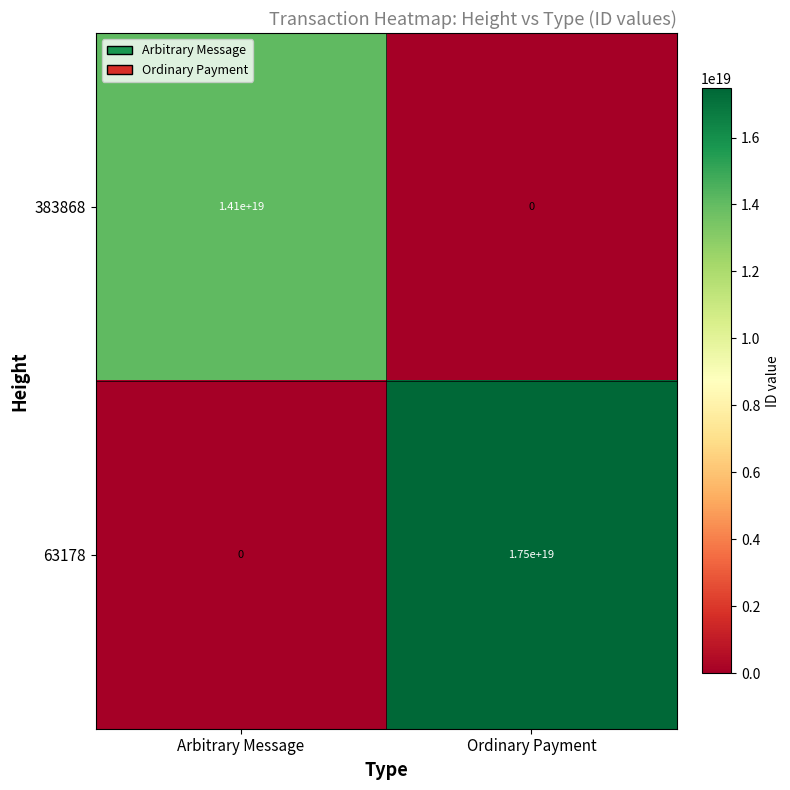

At which category is the sum across all series the highest?

Ordinary Payment